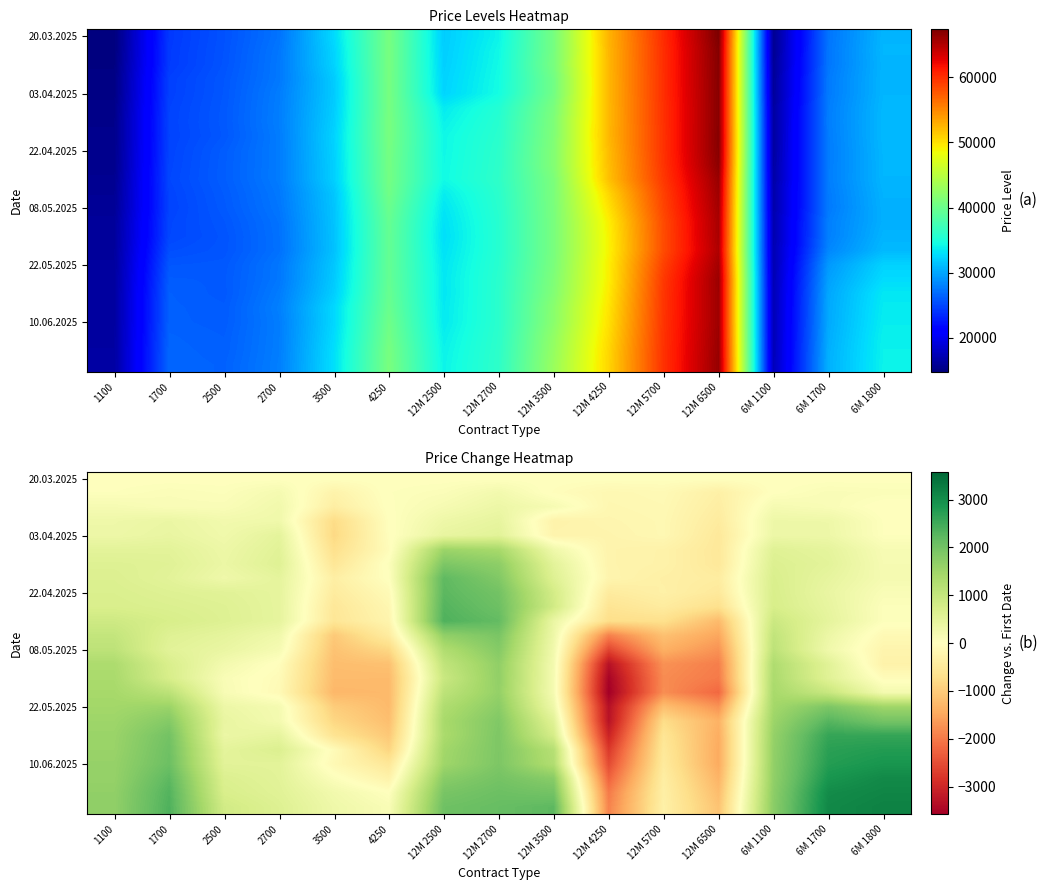

What is the spread (max minus min) of values at 6M 1700?

3085